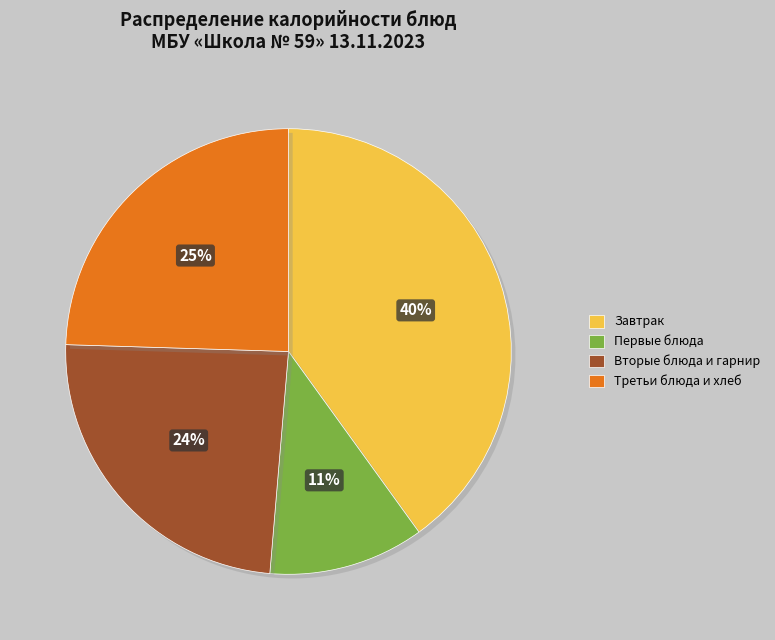

To the nearest percent, what is the difference between the largest and smallest slice percentages?

29%